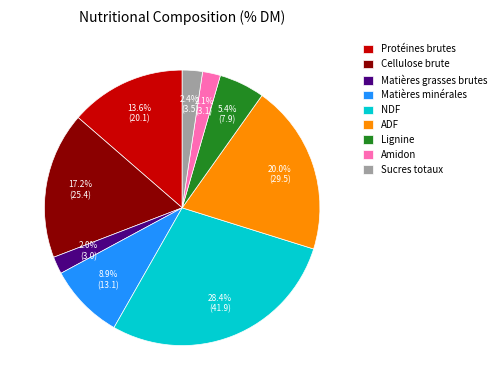

Between NDF and Matières grasses brutes, which is larger?

NDF